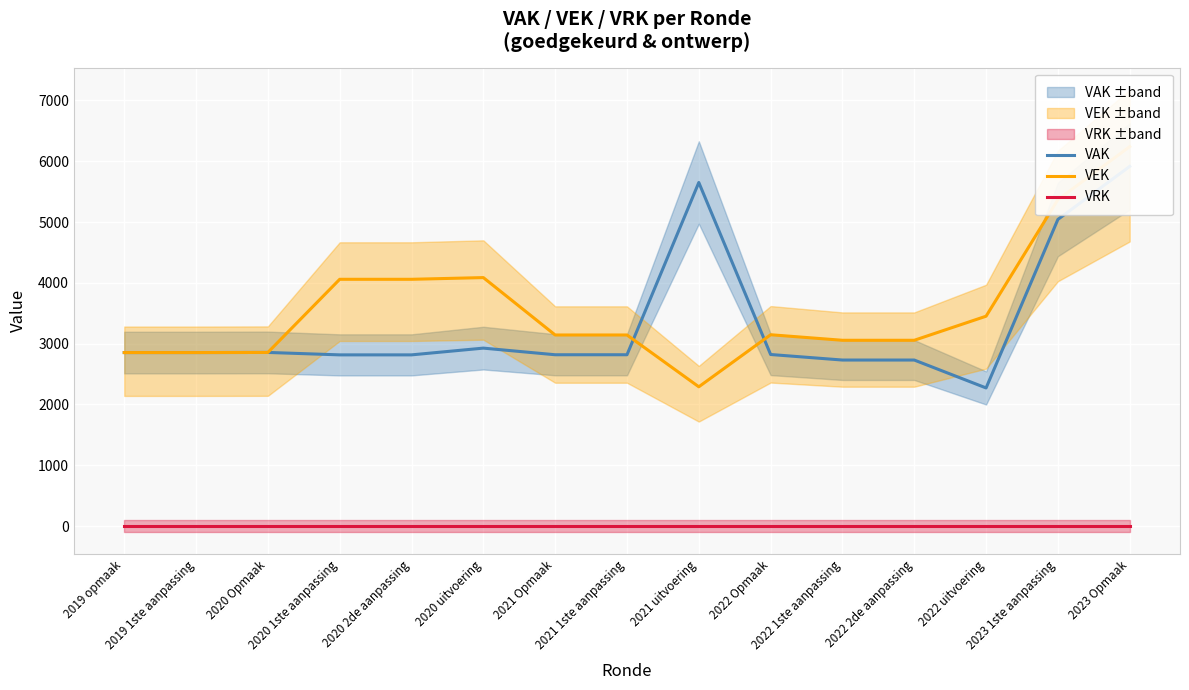

Reading right to left, list all the values displayed in this chart.

VAK: 5915	5043	2271	2730	2730	2821	5650	2817	2817	2926	2815	2815	2855	2853	2853
VEK: 6240	5368	3451	3055	3055	3146	2290	3142	3142	4086	4058	4058	2855	2853	2853
VRK: 0	0	0	0	0	0	0	0	0	0	0	0	0	0	0